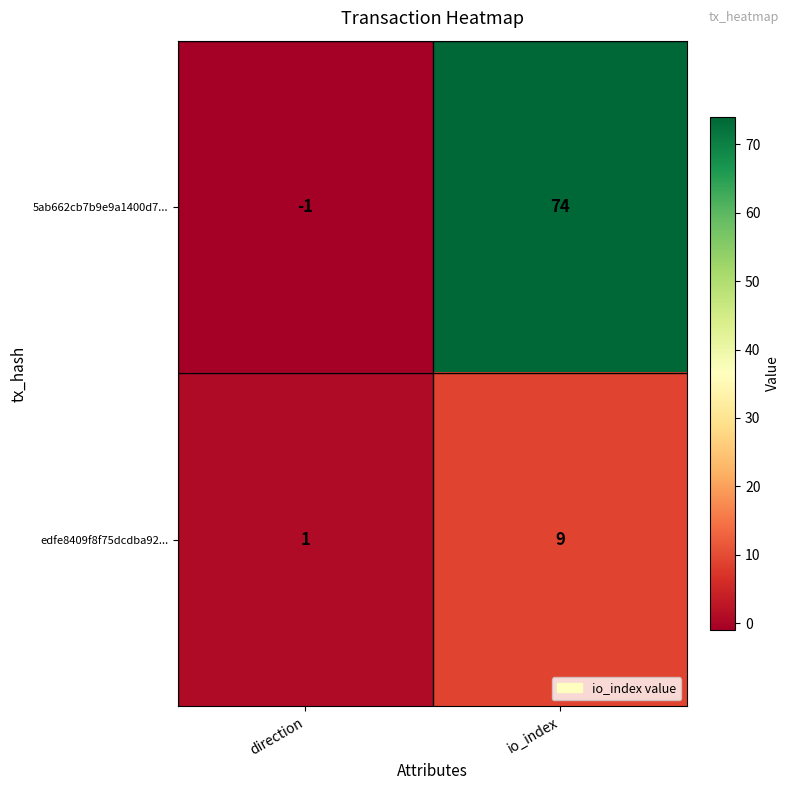

What is the spread (max minus min) of values at direction?

2